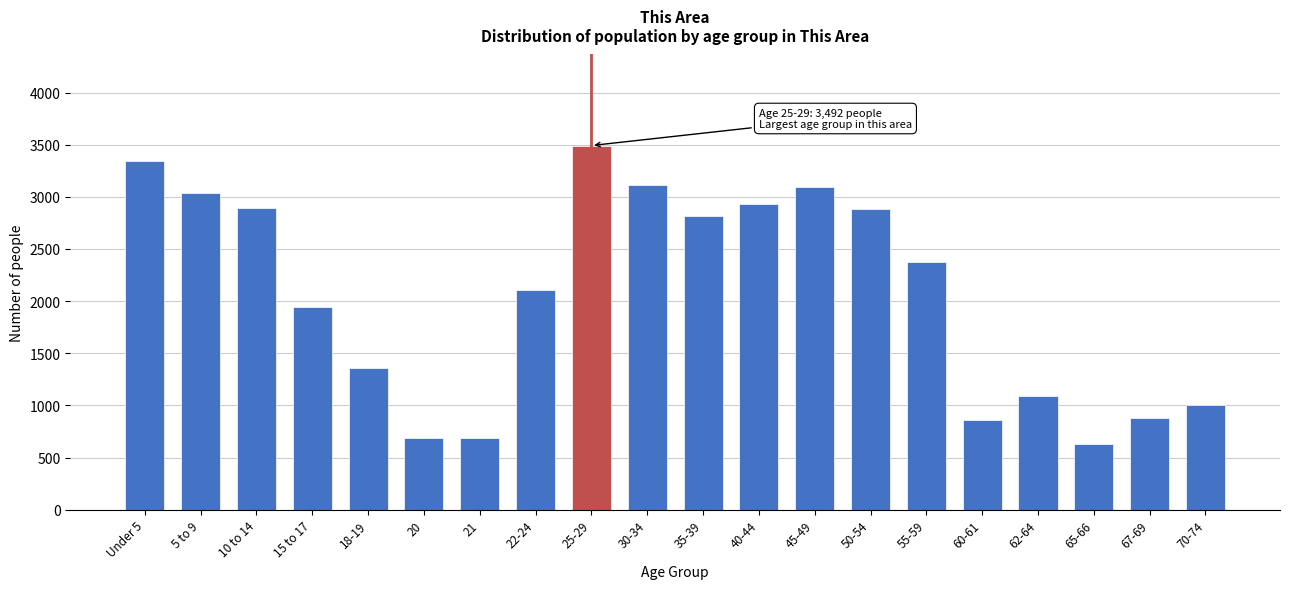

What is the ratio of the value at 15 to 17 to the value at 40-44?

0.7